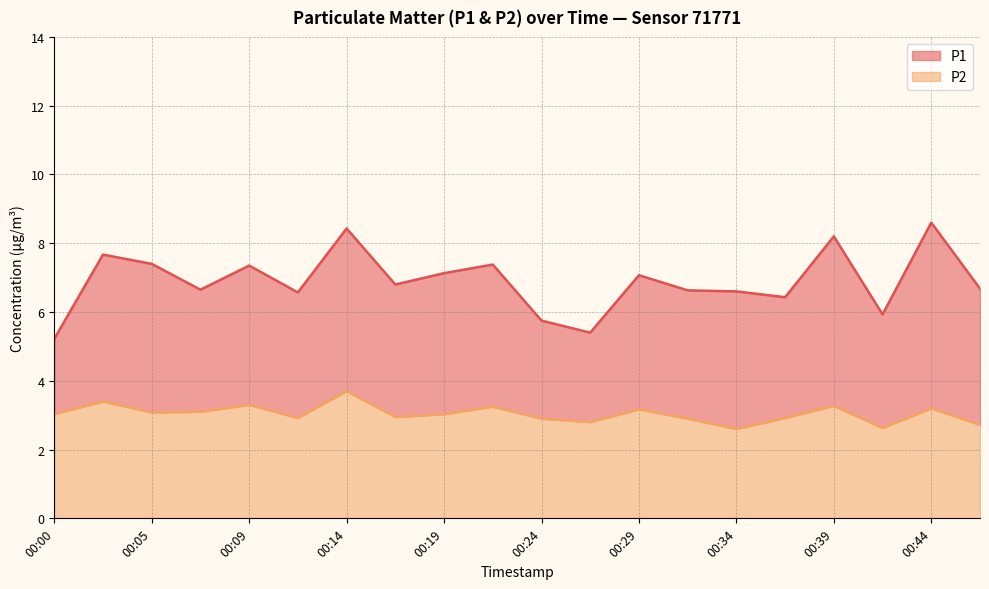

What is the difference between the maximum and minimum values in the P2 series?

1.1